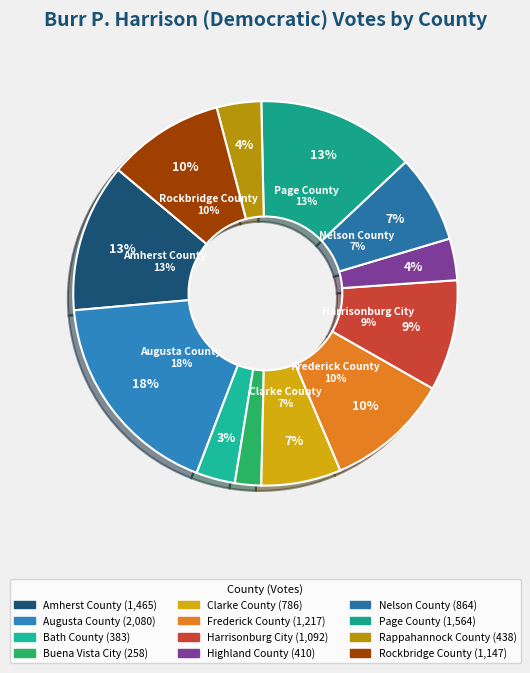

Which category has the smallest portion of the pie?

Buena Vista City